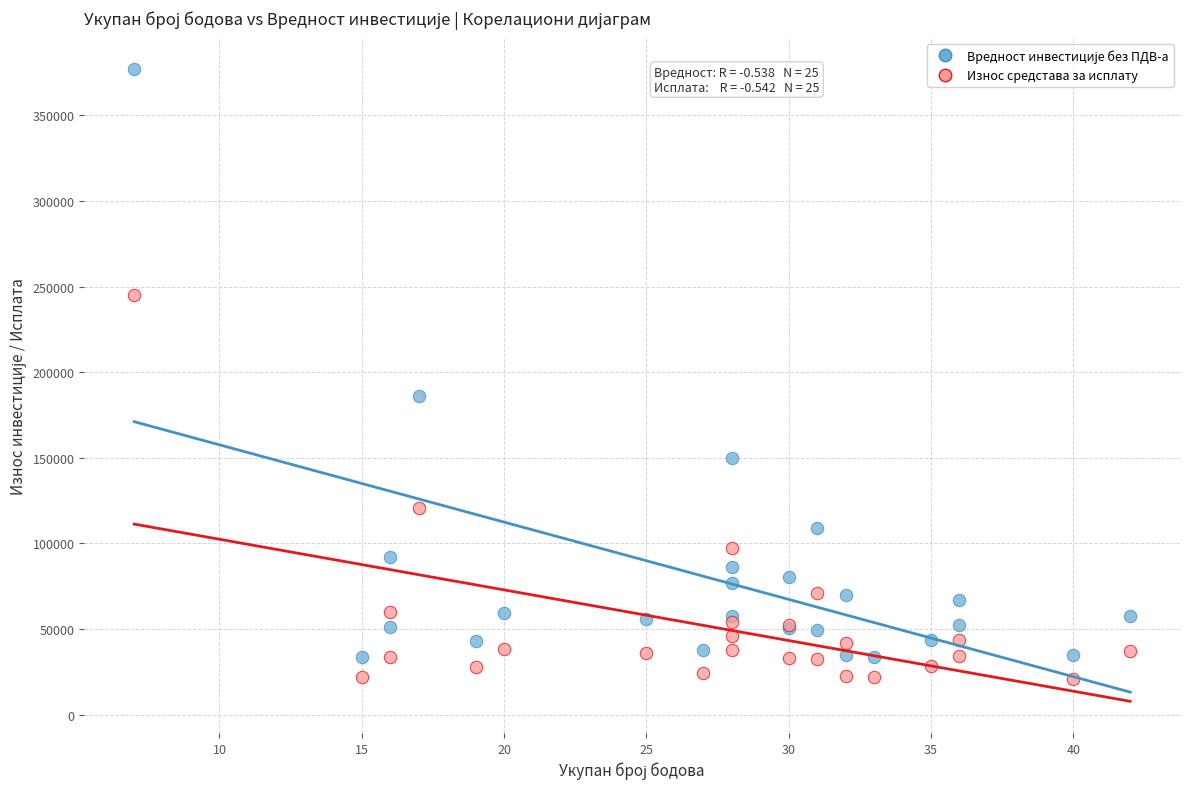

Across all series, what Y value is closest to 198958?

185915.4